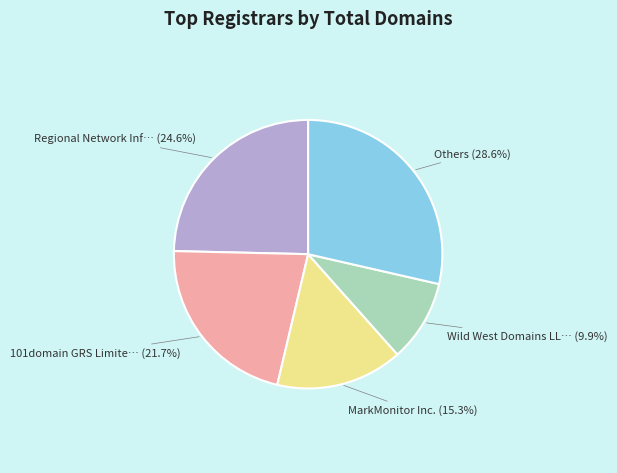

To the nearest percent, what is the difference between the largest and smallest slice percentages?

19%